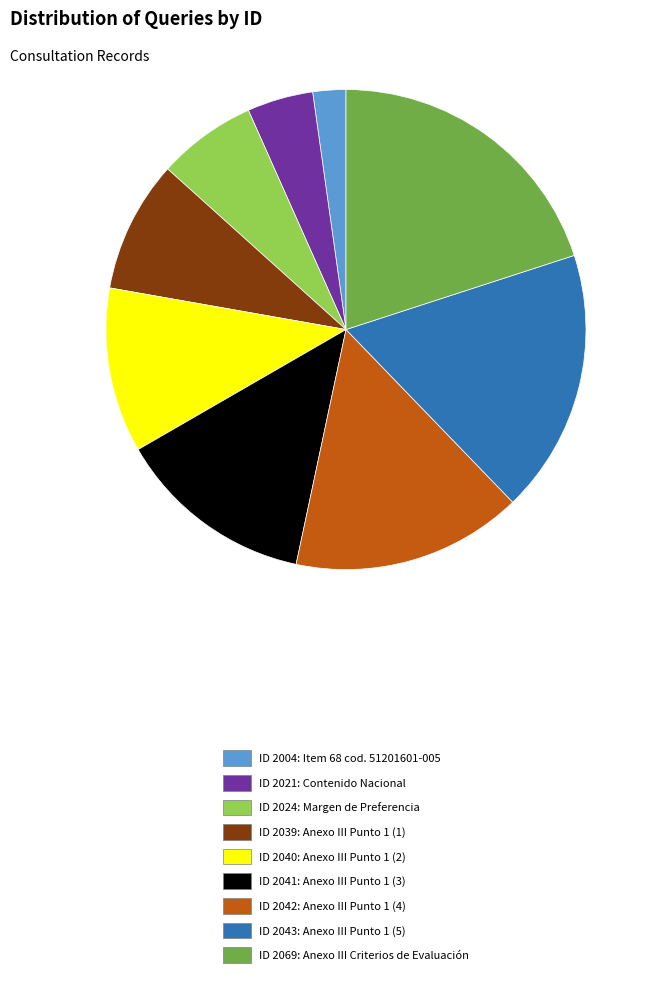

How many slices are in this pie chart?

9